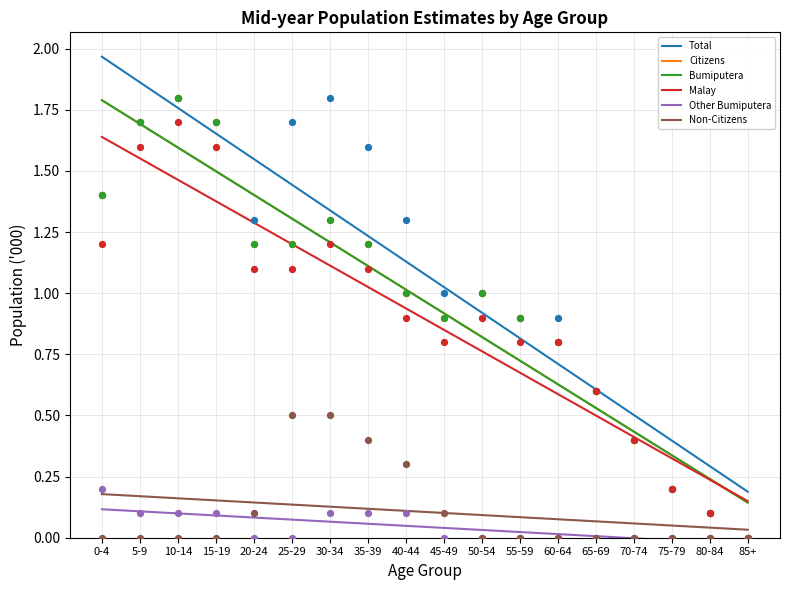

Which series has the widest spread of Y values?

Total